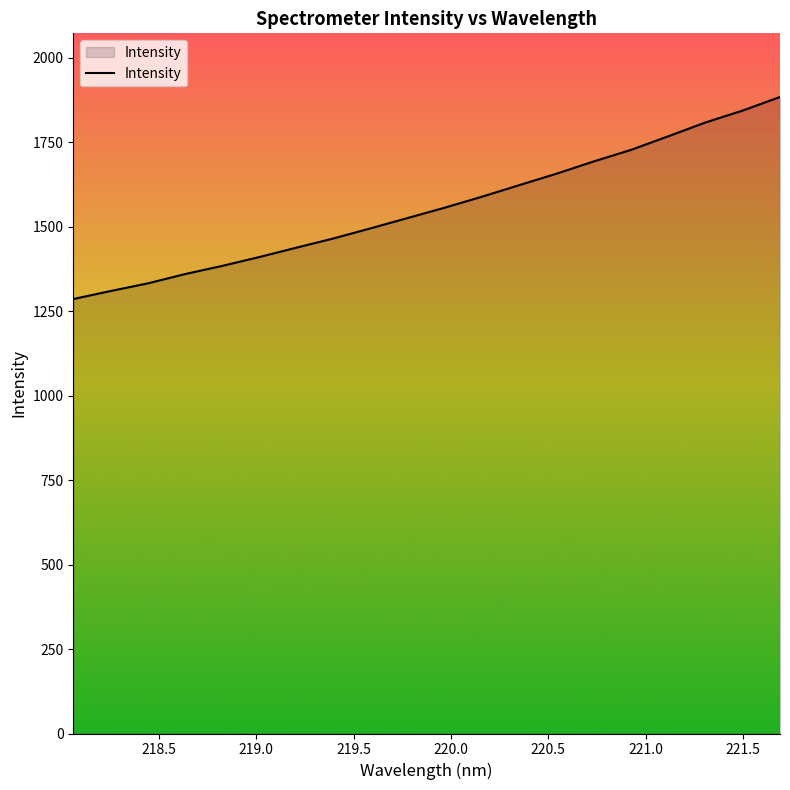

What is the smallest value displayed?

1285.8